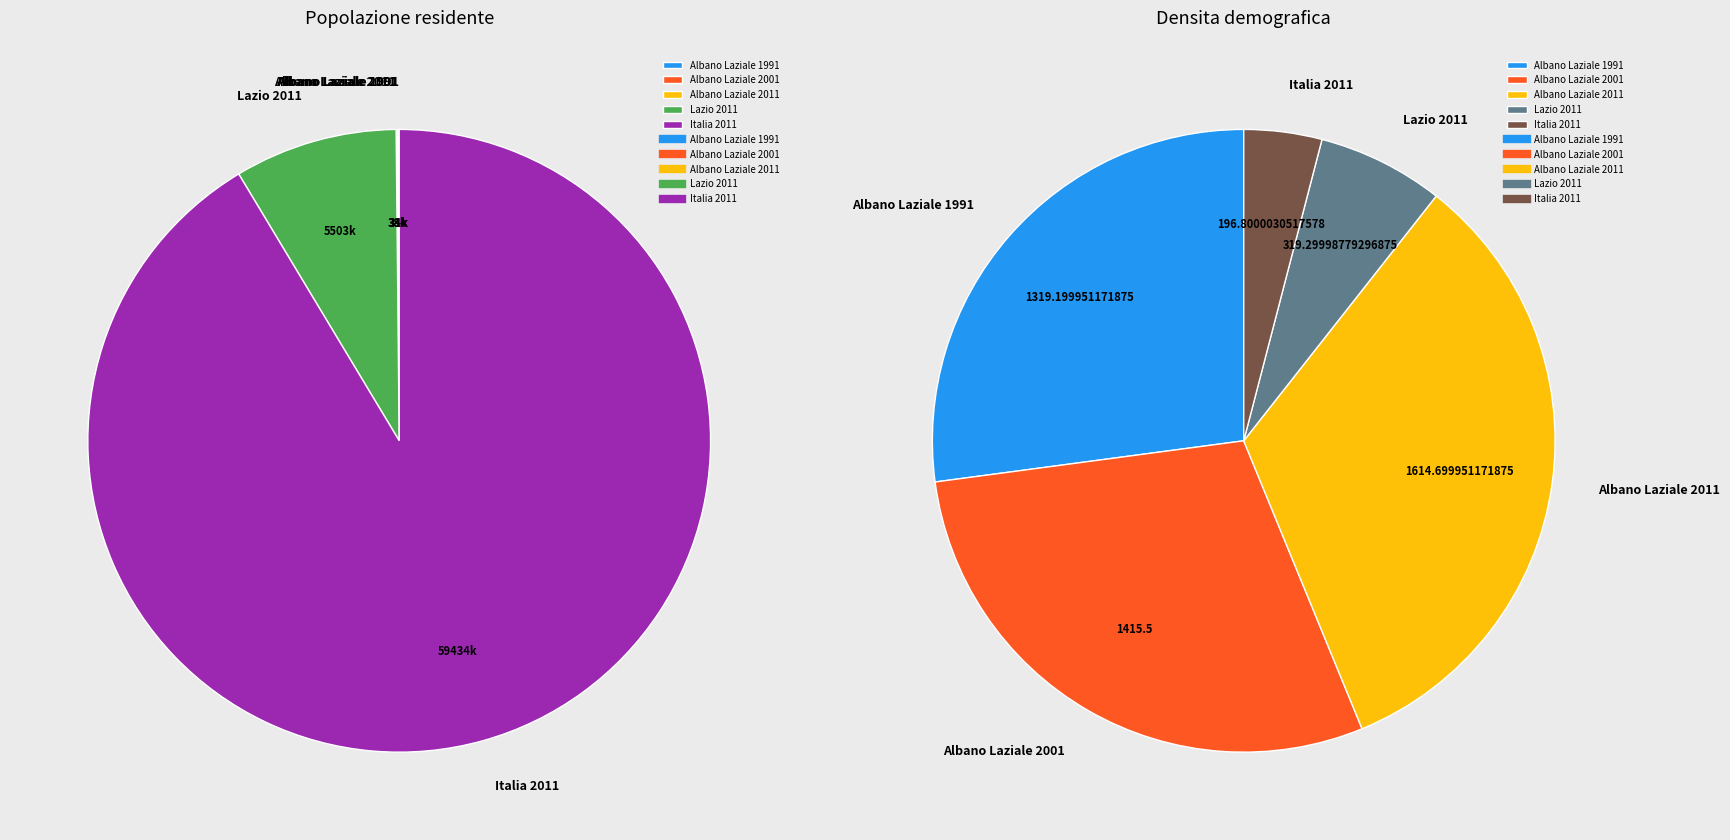

Does Albano Laziale 2011 represent more than half of the total?

No